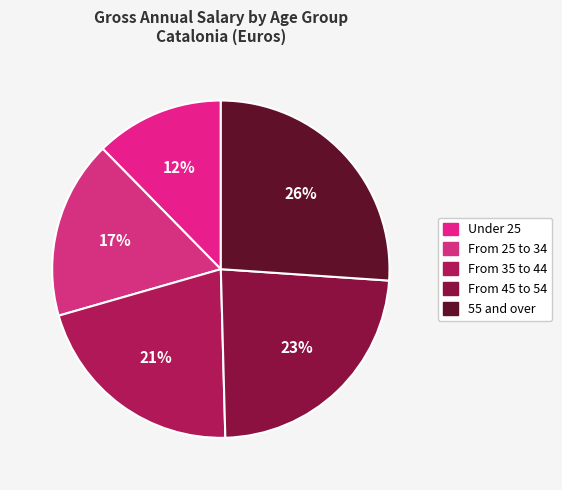

What is the change in value from From 45 to 54 to 55 and over?

+2709.4